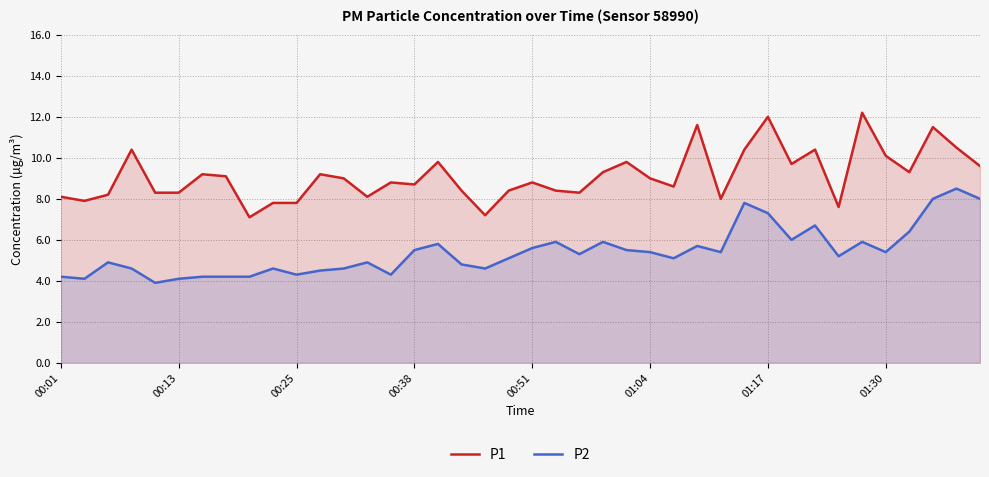

How many data points in P2 are less than 5?

17